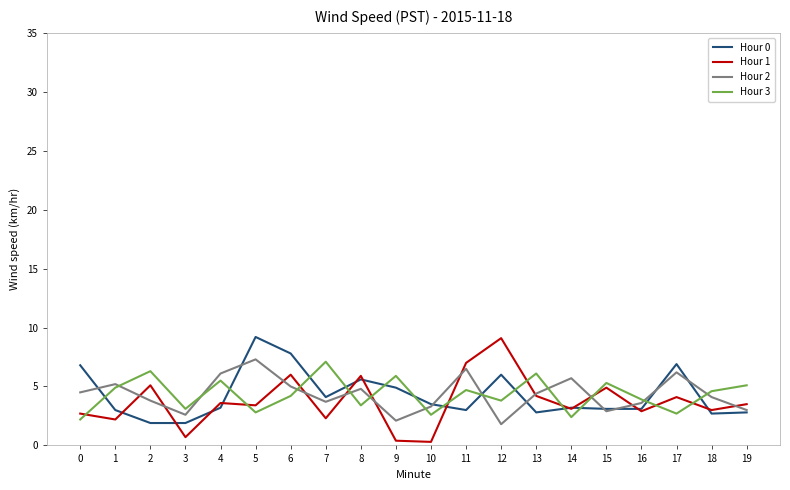

What is the sum of the Hour 2 values at 11 and 1?

11.7